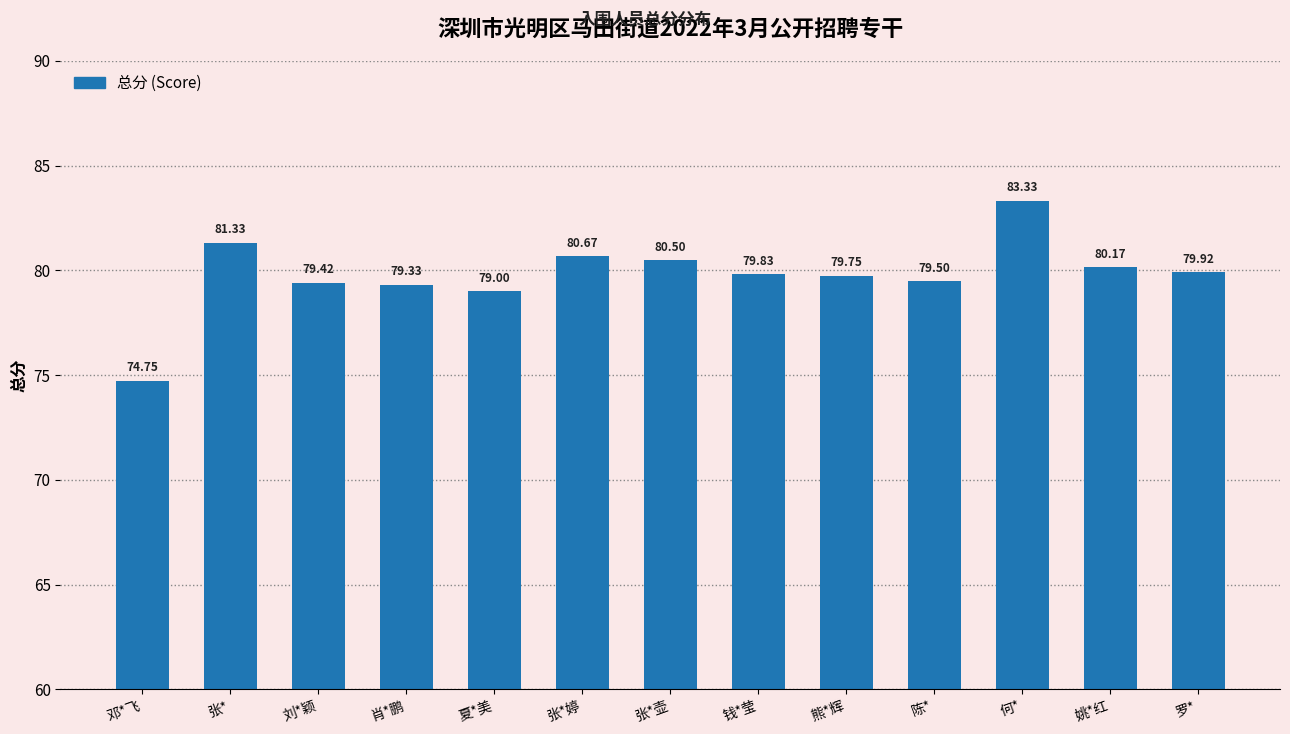

What is the value of the 3rd bar from the left?

79.4